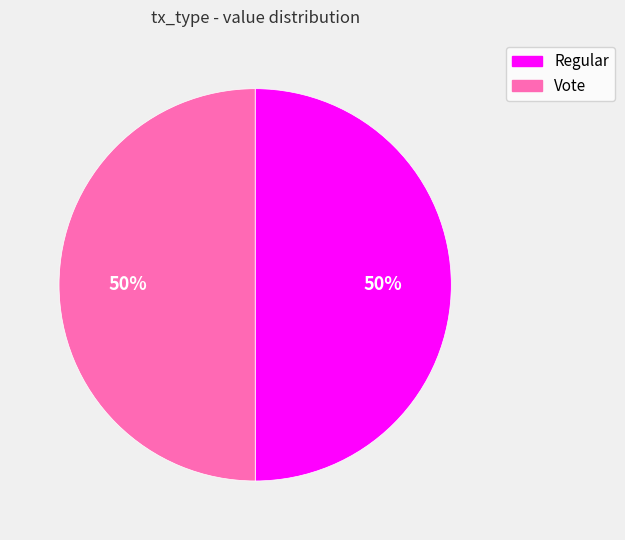

To the nearest percent, what is the average slice percentage?

50%